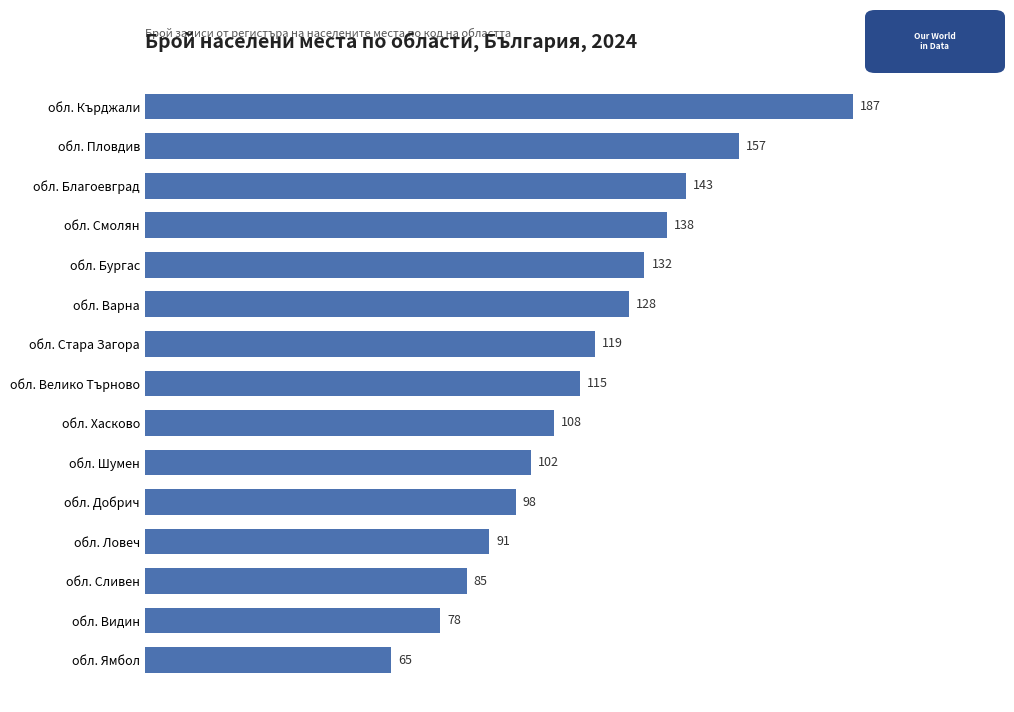

How many data points does each series have?

15